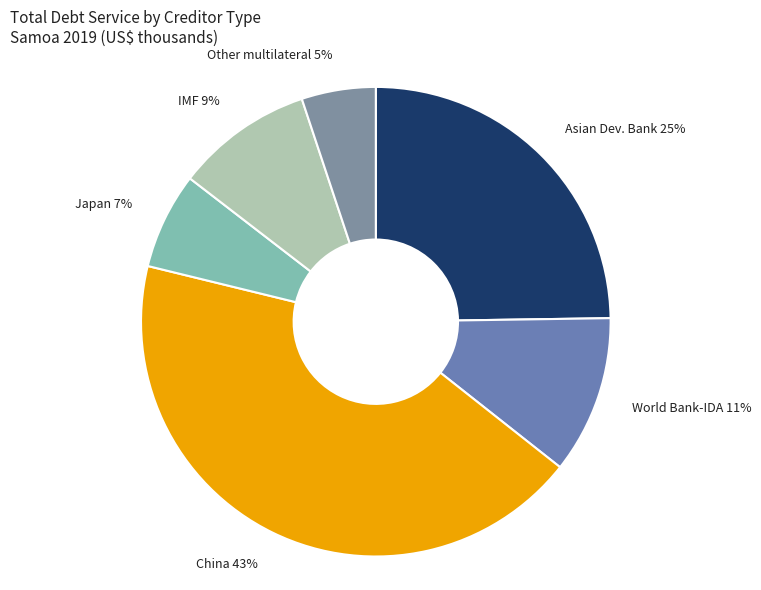

True or false: World Bank-IDA accounts for 11% of the total.

True